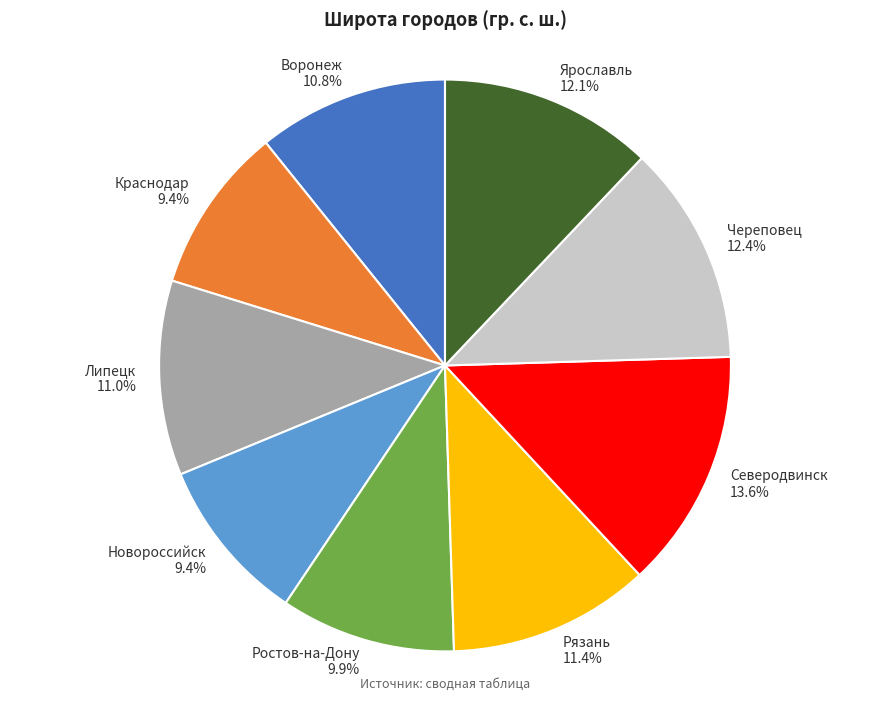

What percentage is the Рязань slice, to the nearest percent?

11%